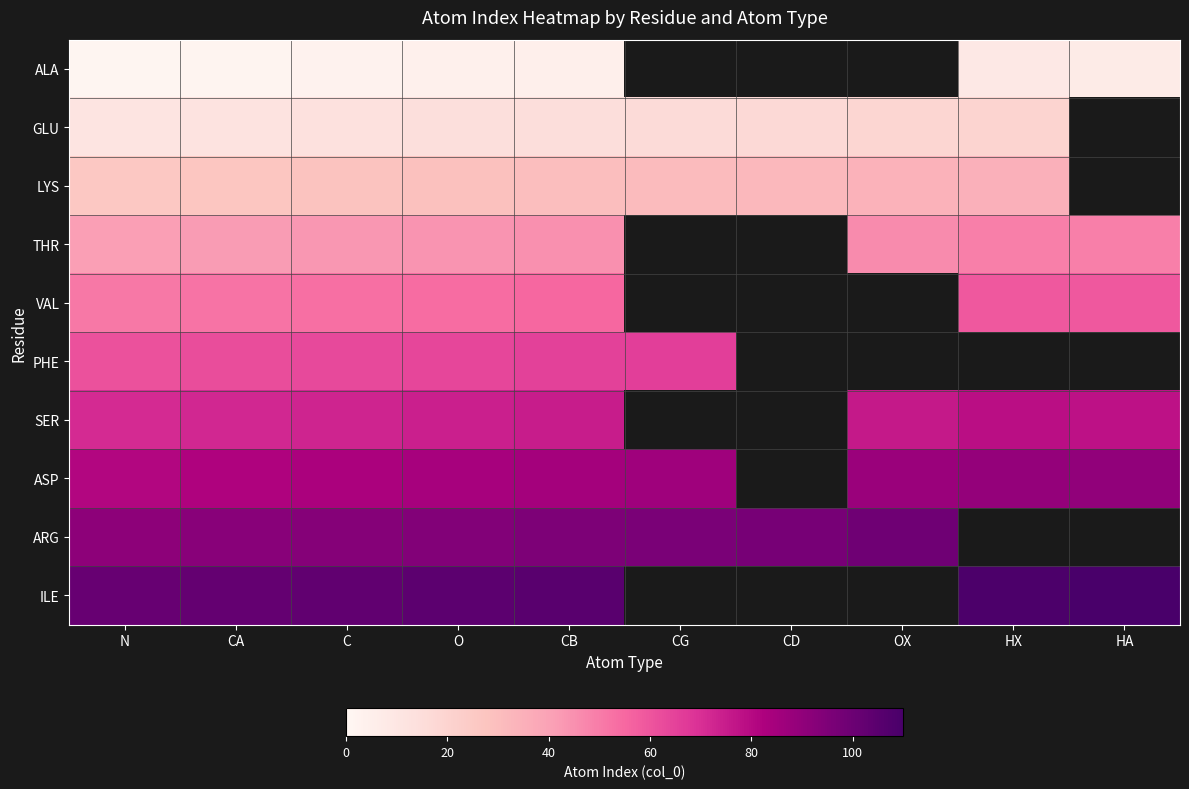

Which category has the lowest value across all series?

N